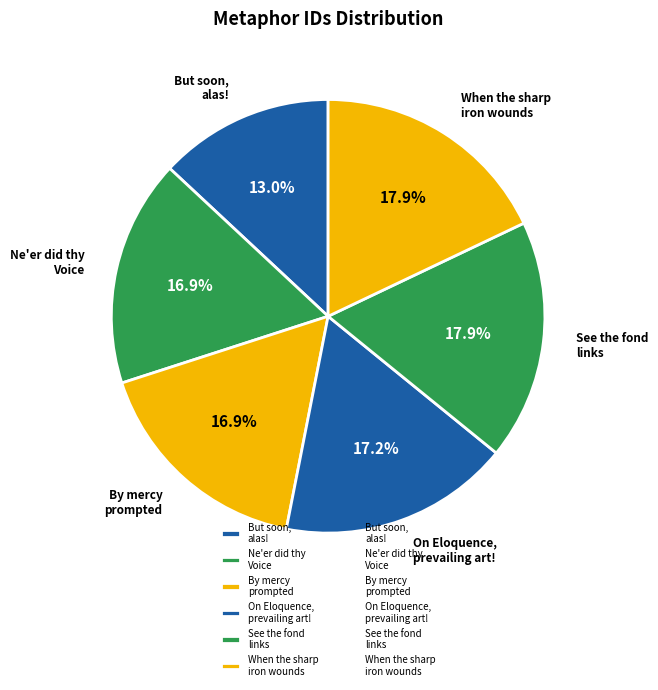

What is the smallest slice in the pie chart?

But soon, alas!